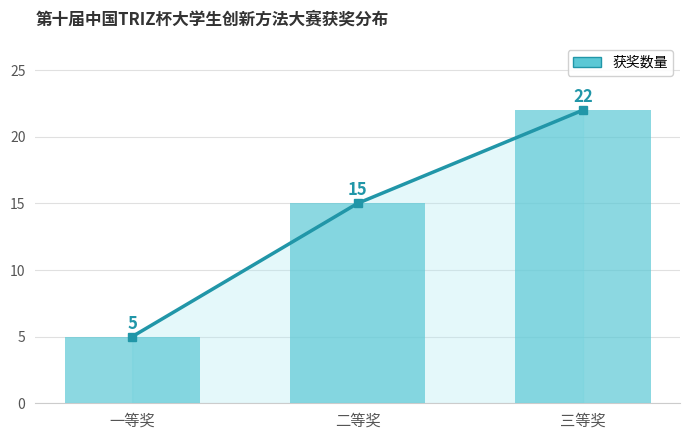

Reading right to left, transcribe all the data shown in this chart.

三等奖=22	二等奖=15	一等奖=5